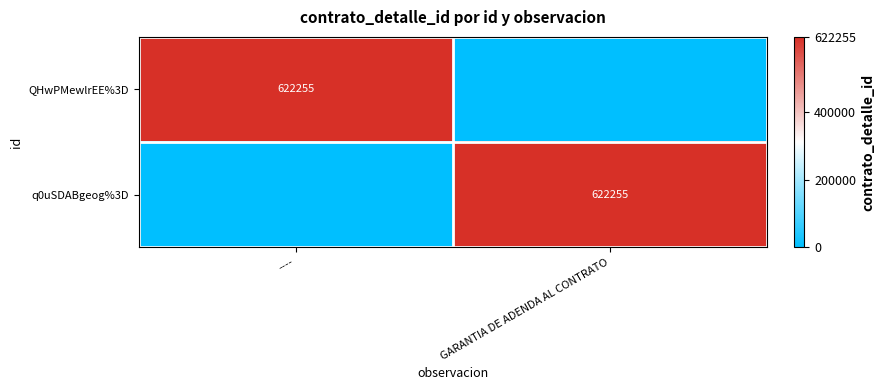

The value of QHwPMewlrEE%3D at ---- is 810870. True or false?

False